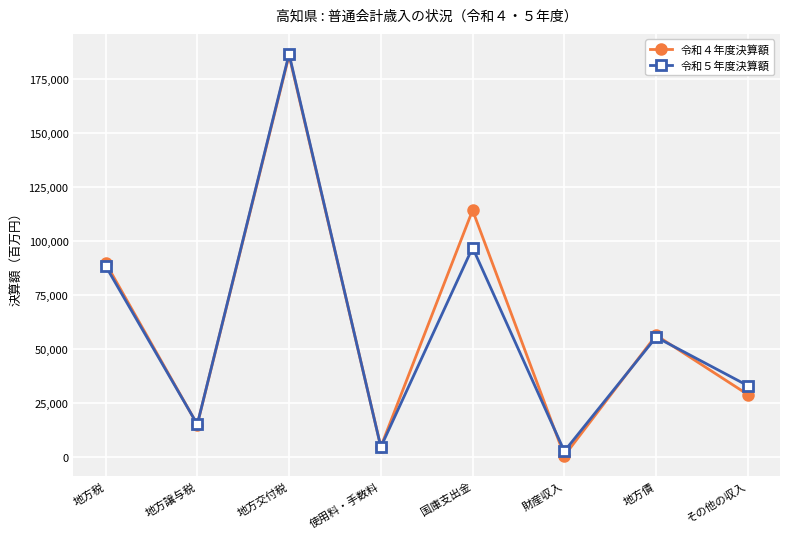

Between 地方交付税 and 使用料・手数料, which series saw the biggest shift?

令和５年度決算額